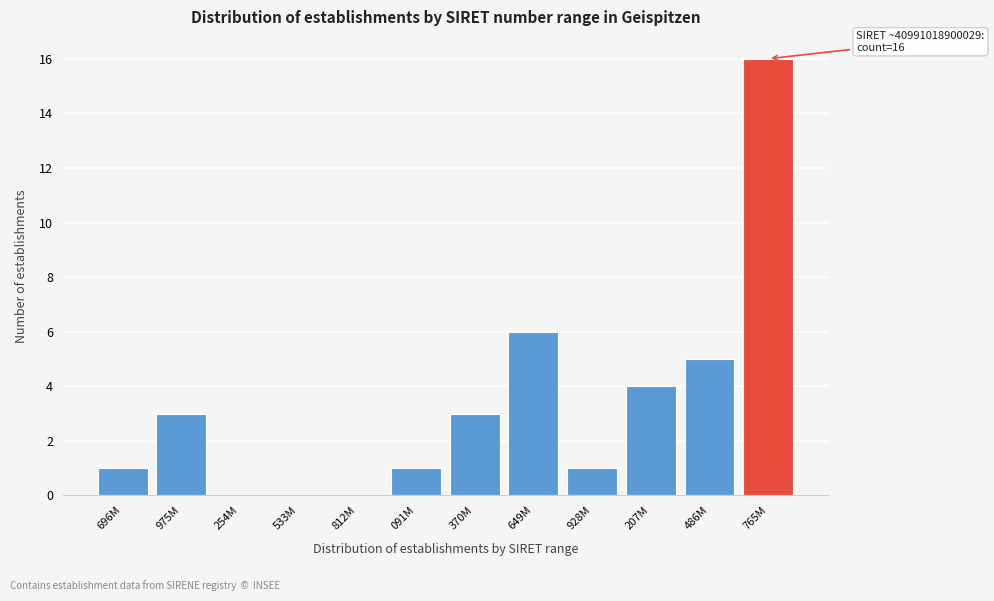

Reading right to left, what are all the values shown in this chart?

765M=16	486M=5	207M=4	928M=1	649M=6	370M=3	091M=1	812M=0	533M=0	254M=0	975M=3	696M=1